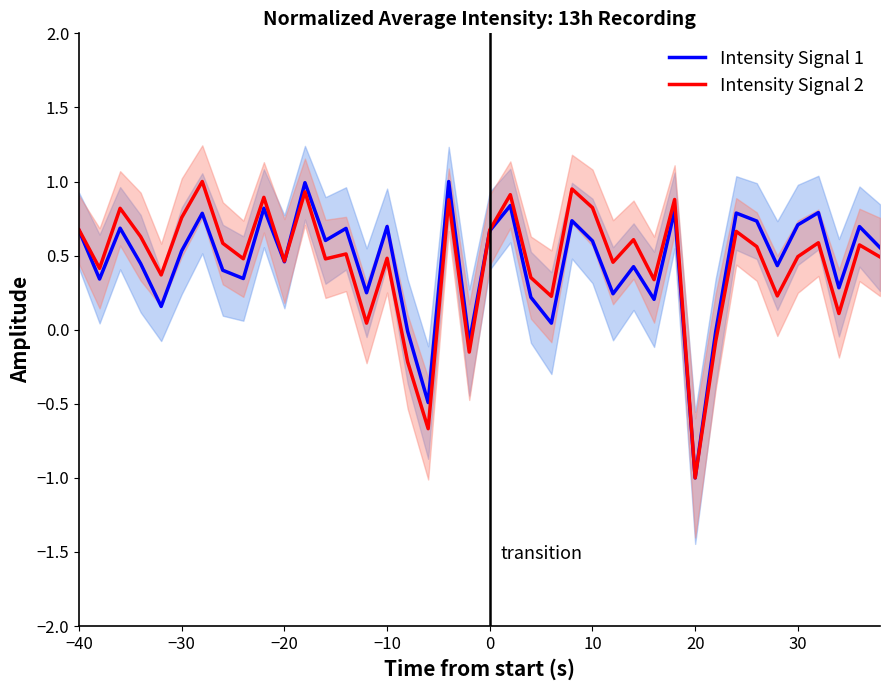

How many negative values does the Intensity Signal 1 series have?

5